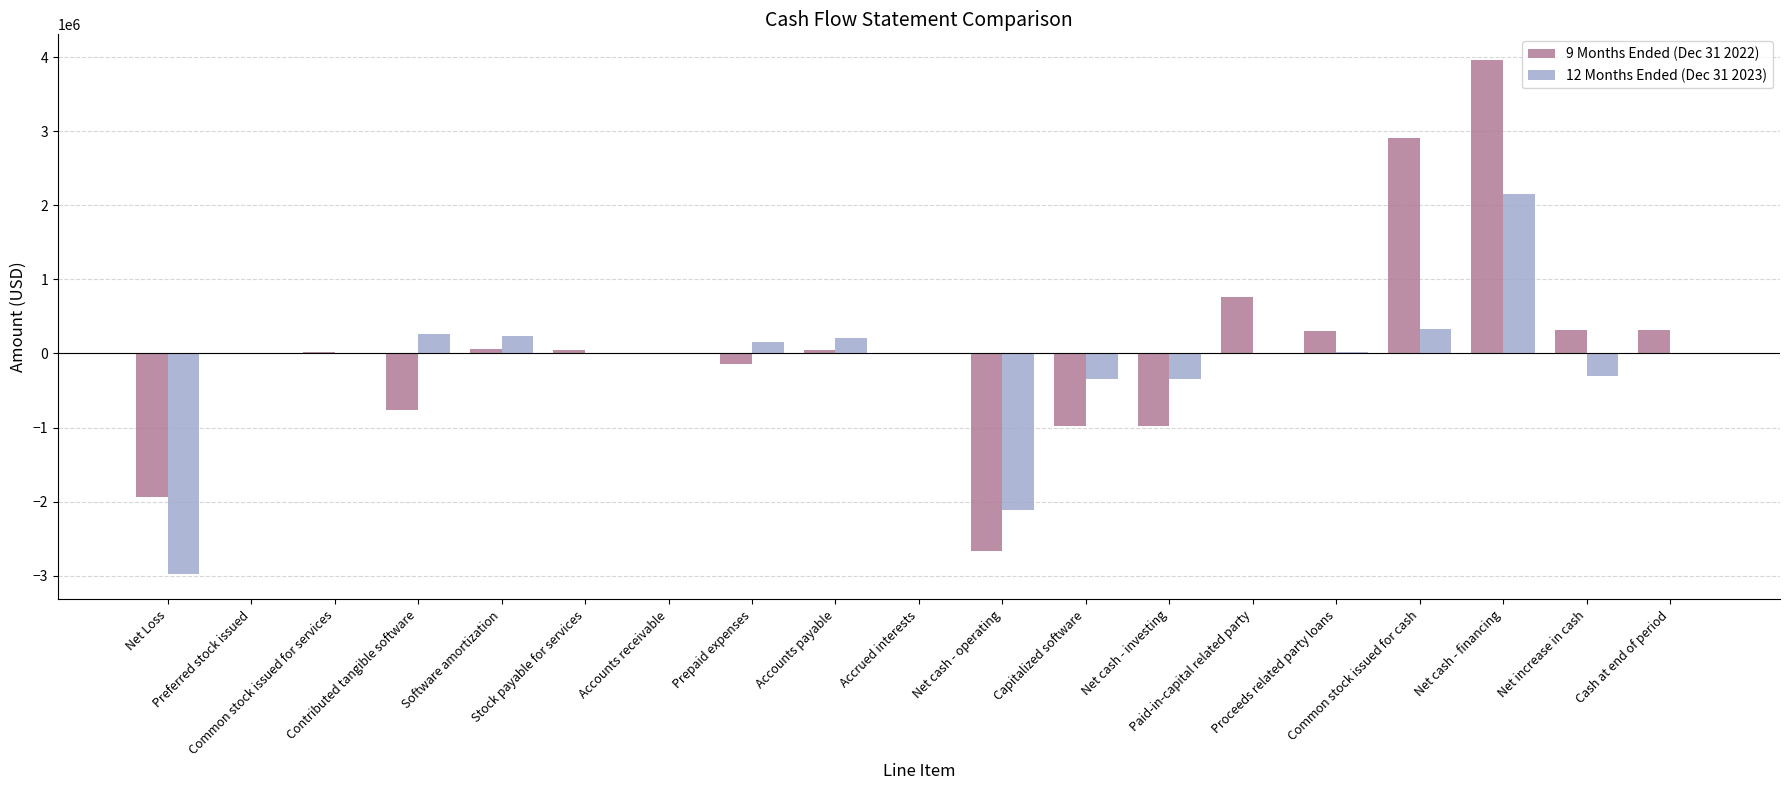

What is the sum of all 12 Months Ended (Dec 31 2023) values?

-2722551